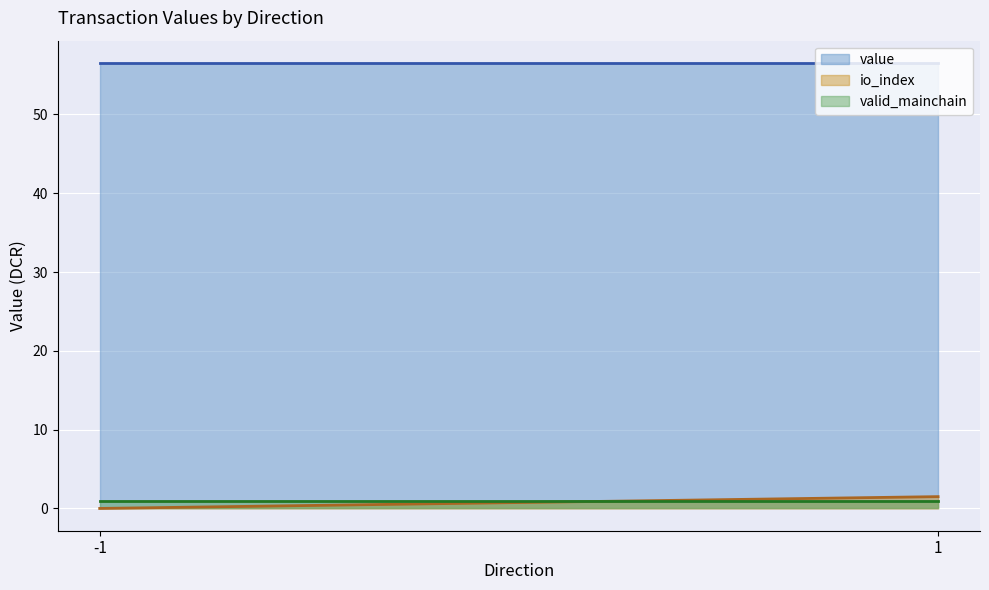

True or false: io_index has more than 0 points higher than both neighbors.

False